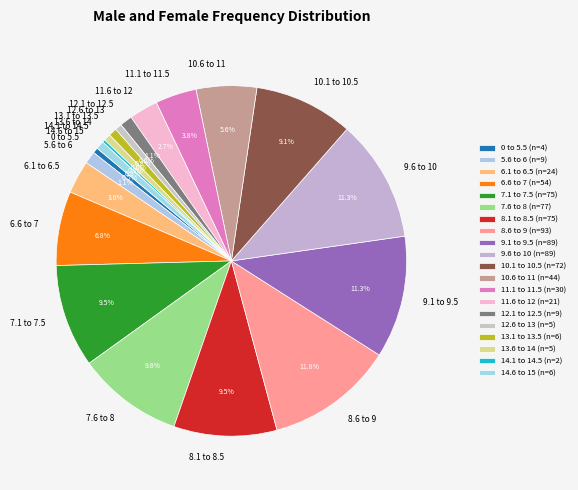

To the nearest percent, what is the combined percentage of 6.6 to 7 and 10.1 to 10.5?

16%